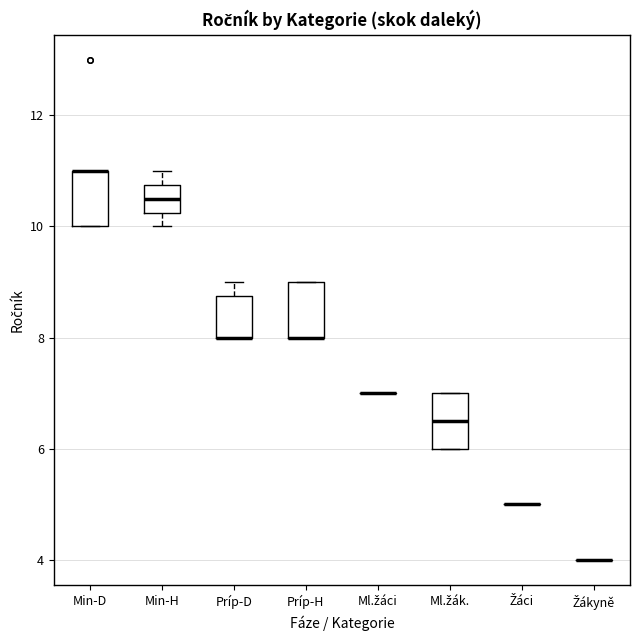

Reading left to right, read every box against the y-axis: the position of its median line, the range the box covers, and the ends of its whiskers. The values are not printed on the chart, so give them approximately, as read against the axis.

Min-D: median 11.0 (drawn on the box's upper edge), box 10.0 to 11.0, whiskers 10.0 to 11.0
Min-H: median 10.6, box 10.2 to 10.8, whiskers 10.0 to 11.0
Príp-D: median 8.0 (drawn on the box's lower edge), box 8.0 to 8.8, whiskers 8.0 to 9.0
Príp-H: median 8.0 (drawn on the box's lower edge), box 8.0 to 9.0, whiskers 8.0 to 9.0
Ml.žáci: box collapsed to a line at 7.0, whiskers 7.0 to 7.0
Ml.žák.: median 6.6, box 6.0 to 7.0, whiskers 6.0 to 7.0
Žáci: box collapsed to a line at 5.0, whiskers 5.0 to 5.0
Žákyně: box collapsed to a line at 4.0, whiskers 4.0 to 4.0